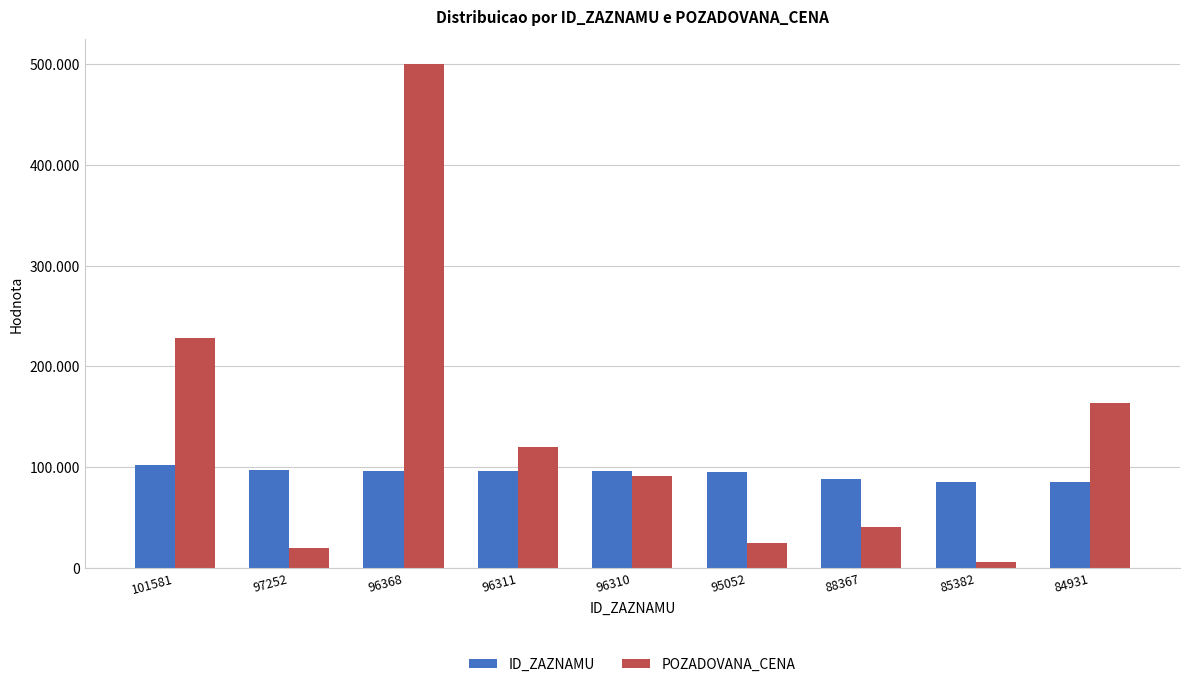

What are all the series names shown in the legend?

ID_ZAZNAMU, POZADOVANA_CENA